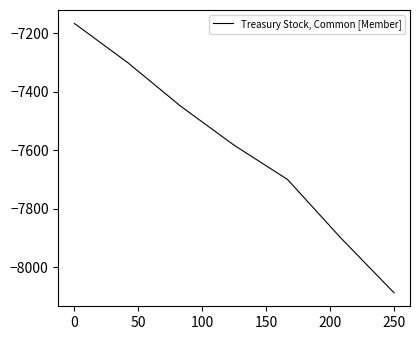

What is the difference between the maximum and second lowest values?

734